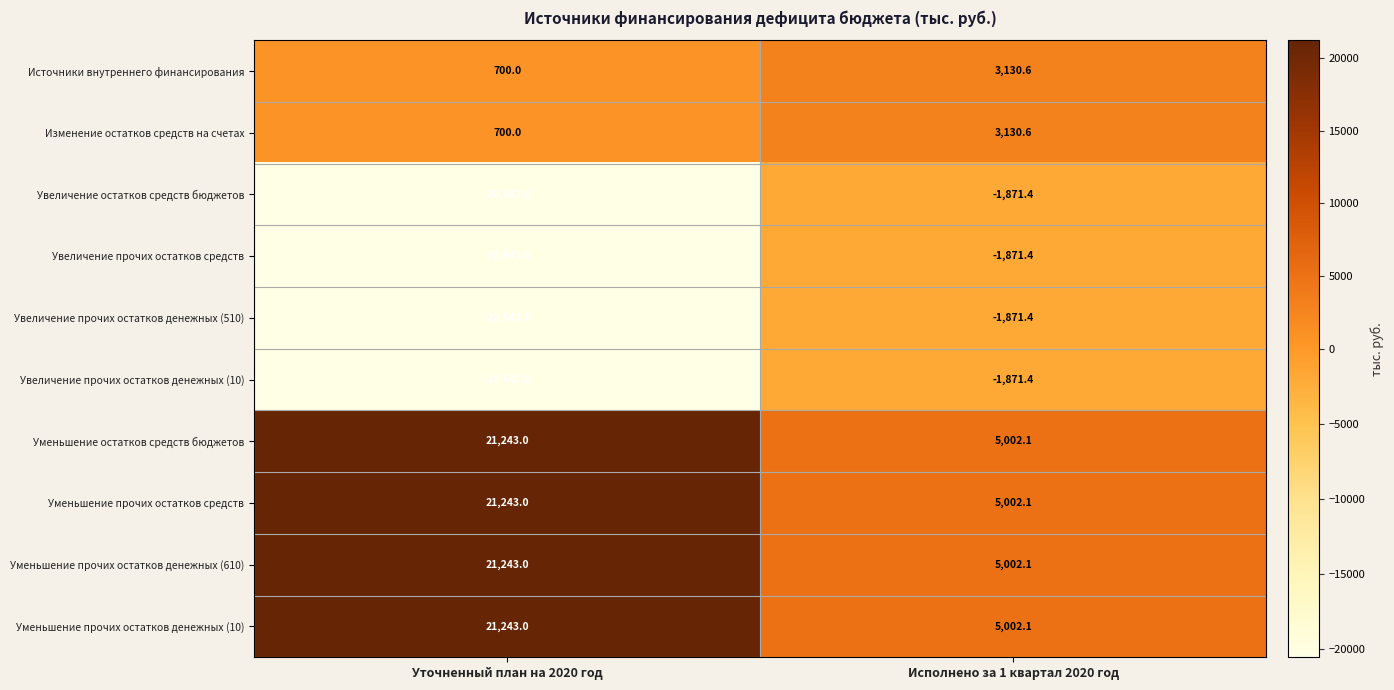

What is the approximate value of Увеличение прочих остатков средств at Уточненный план на 2020 год?

-20543.0